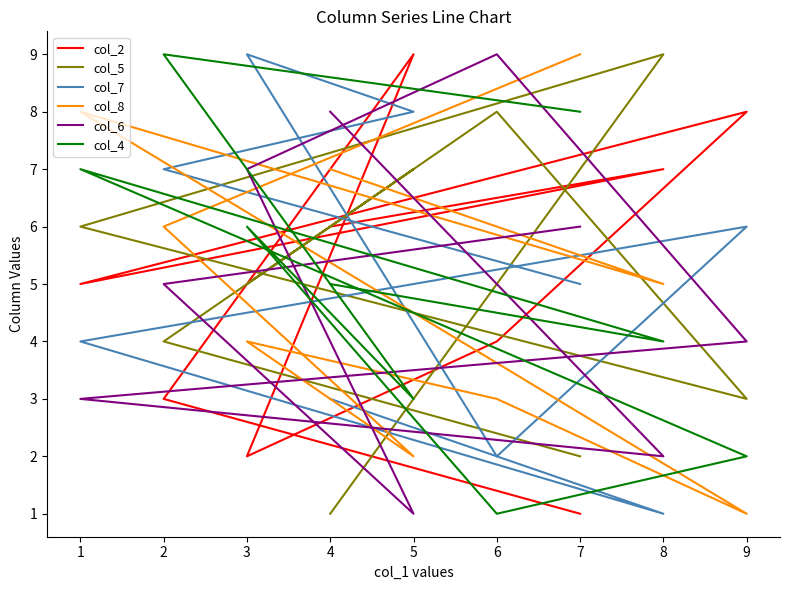

How many lines are shown in the chart?

6